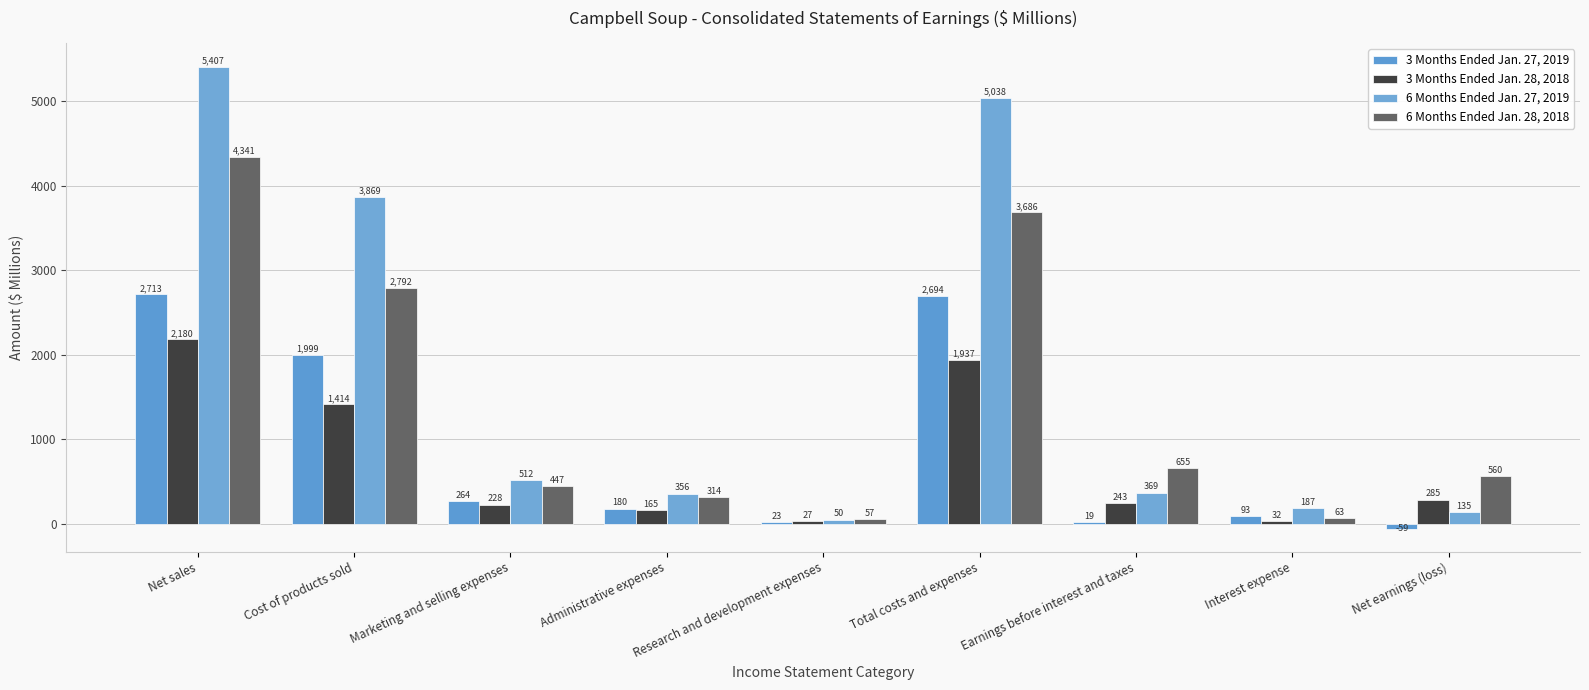

At Net sales, list the series in order from largest to smallest.

6 Months Ended Jan. 27, 2019, 6 Months Ended Jan. 28, 2018, 3 Months Ended Jan. 27, 2019, 3 Months Ended Jan. 28, 2018